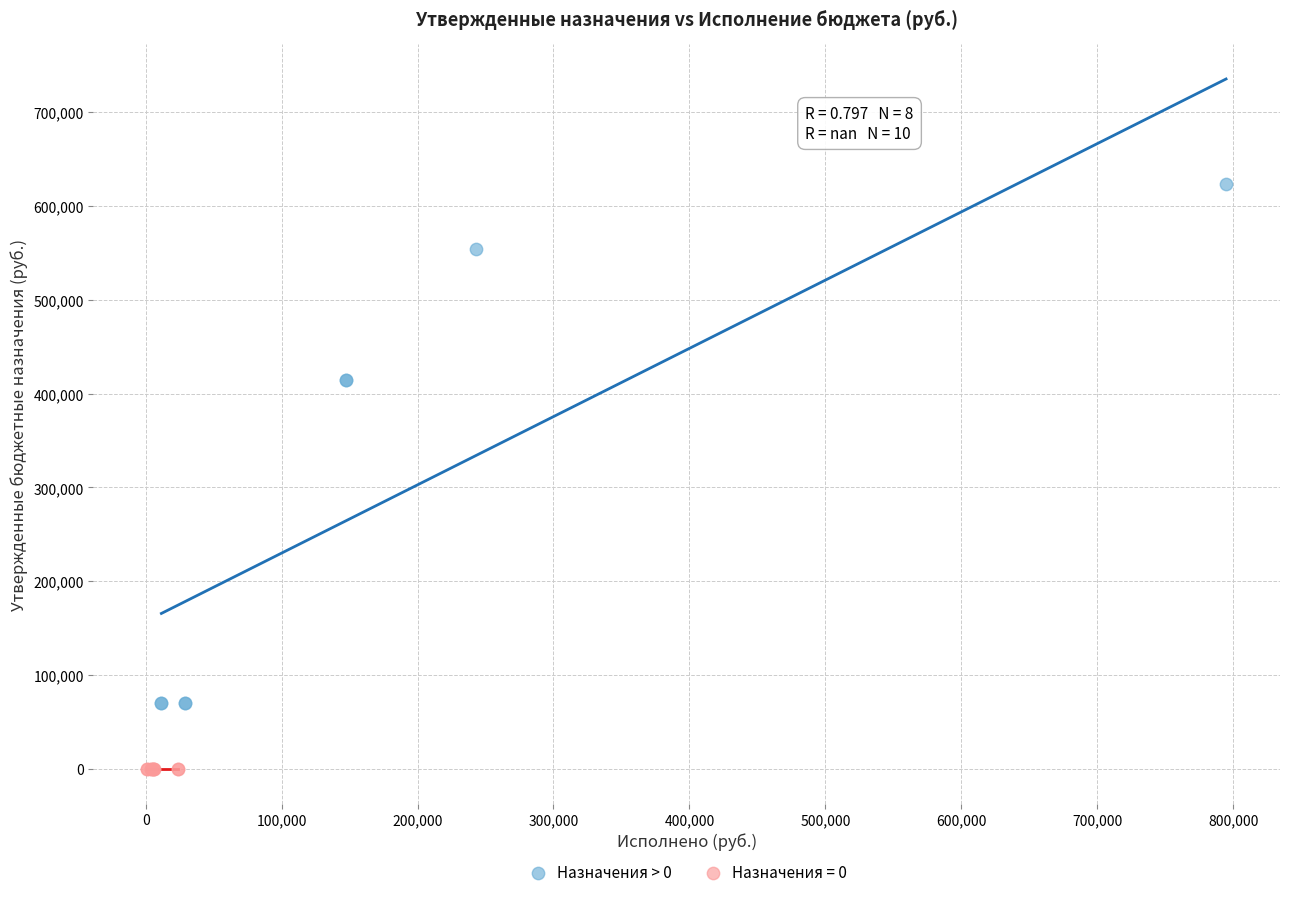

Which series contains the lowest Y value?

Назначения = 0